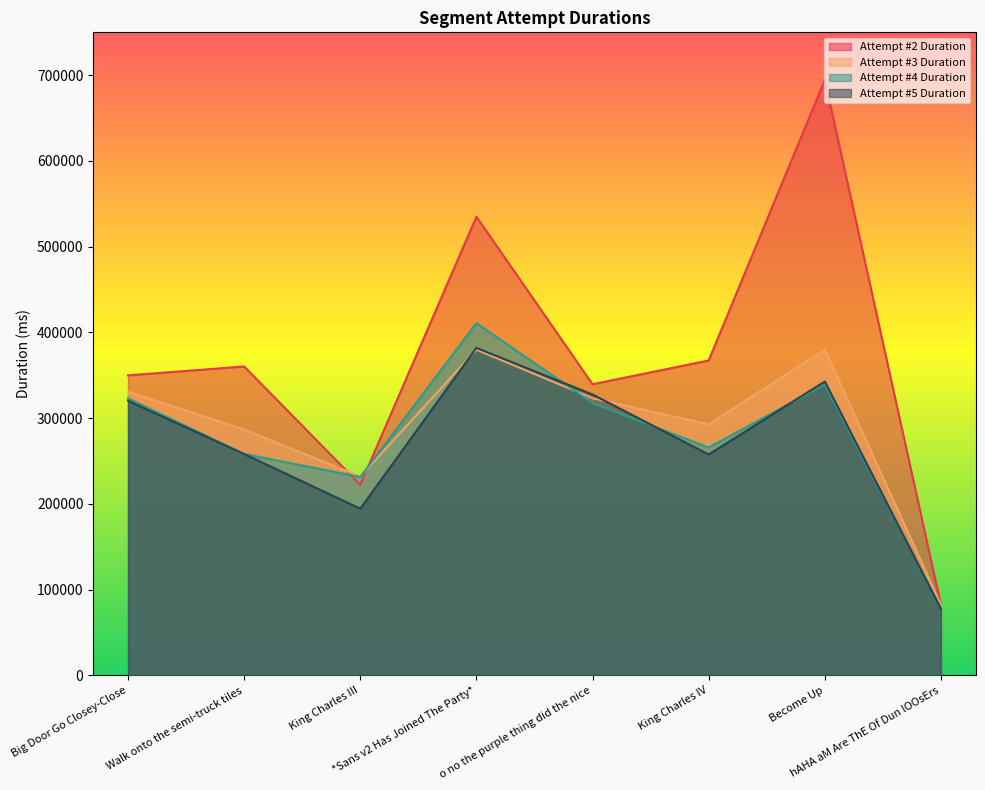

What is the total value across all series at o no the purple thing did the nice?

1308356